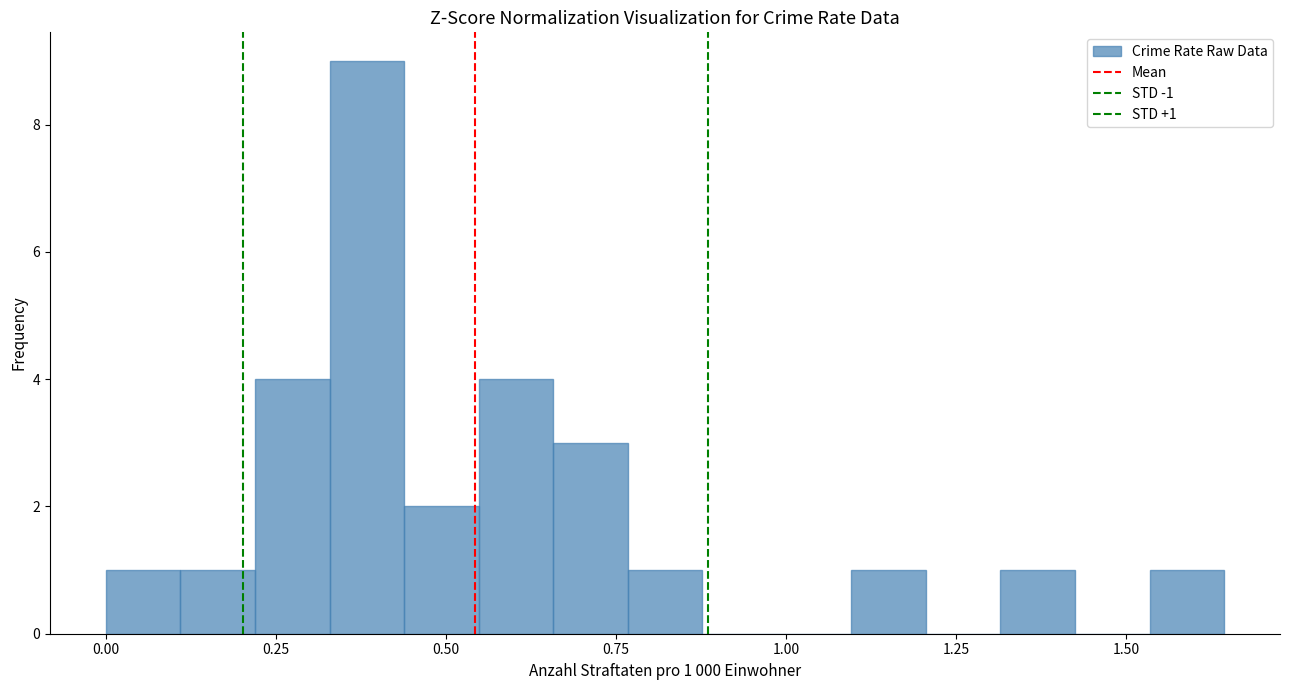

Read against the x-axis, roughly where is the centre of the tallest bar?

0.40